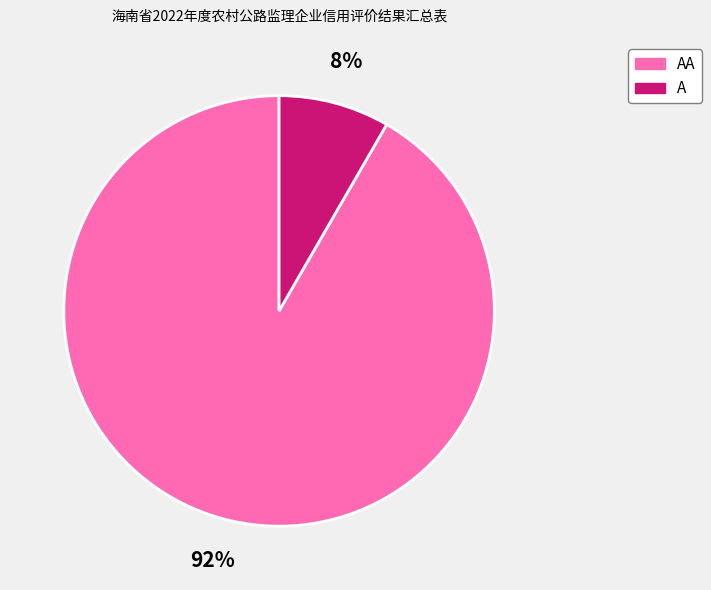

True or false: A accounts for 8% of the total.

True